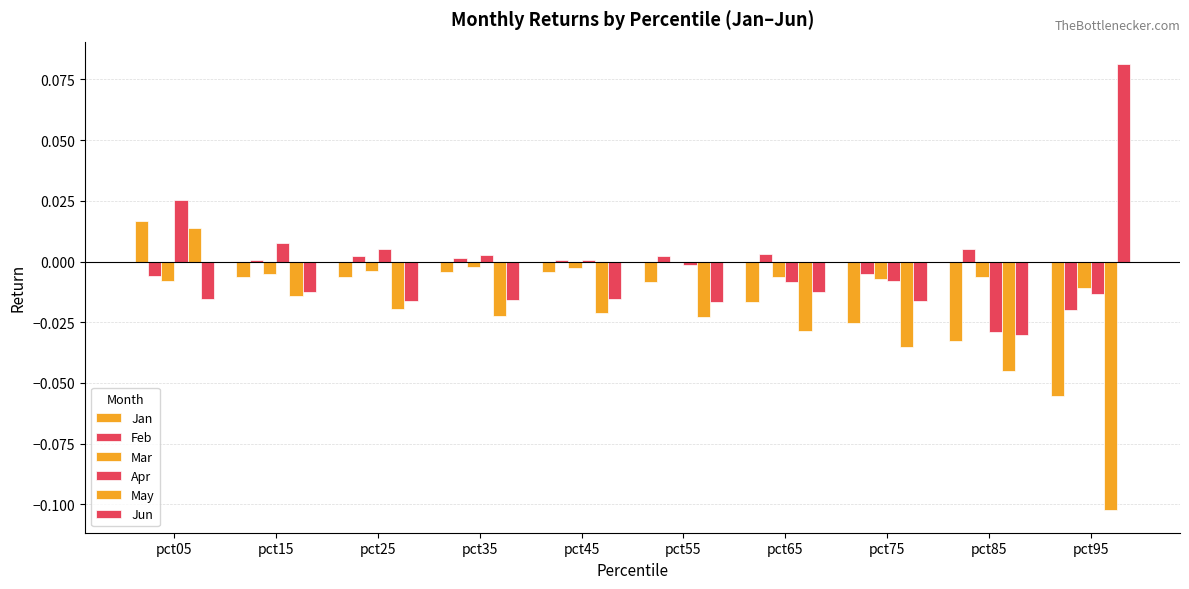

What is the total value across all series at pct65?

-0.1